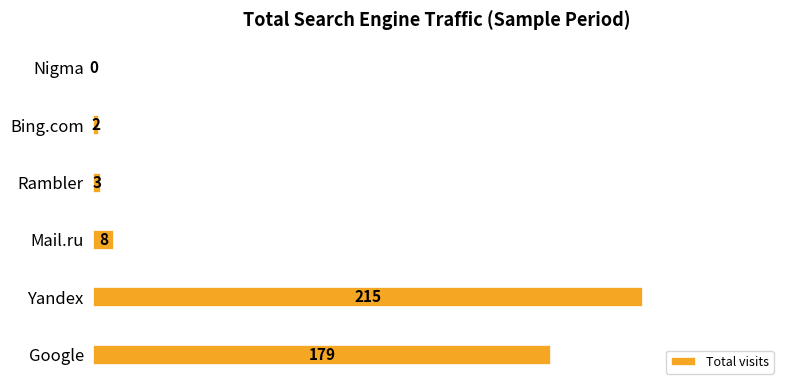

Reading bottom to top, what are all the values shown in this chart?

Google=179	Yandex=215	Mail.ru=8	Rambler=3	Bing.com=2	Nigma=0